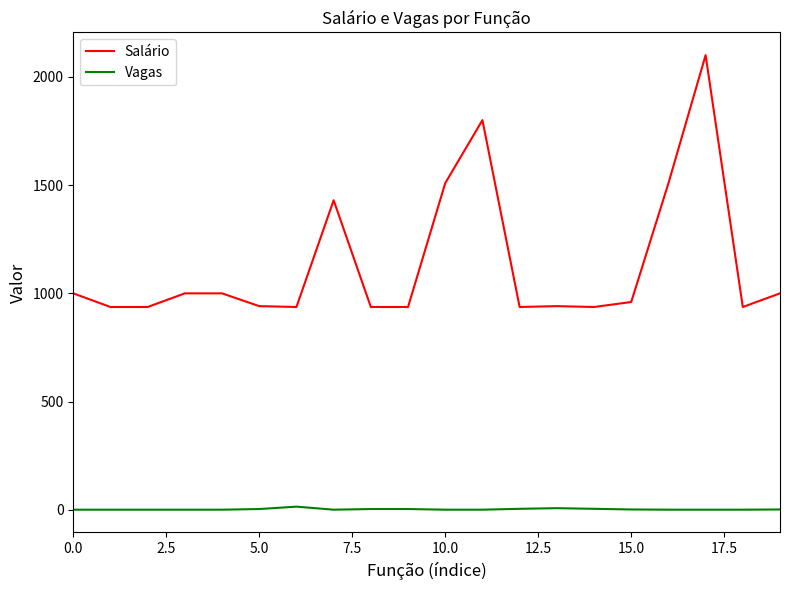

True or false: Salário has more than 1 interior local peaks.

True